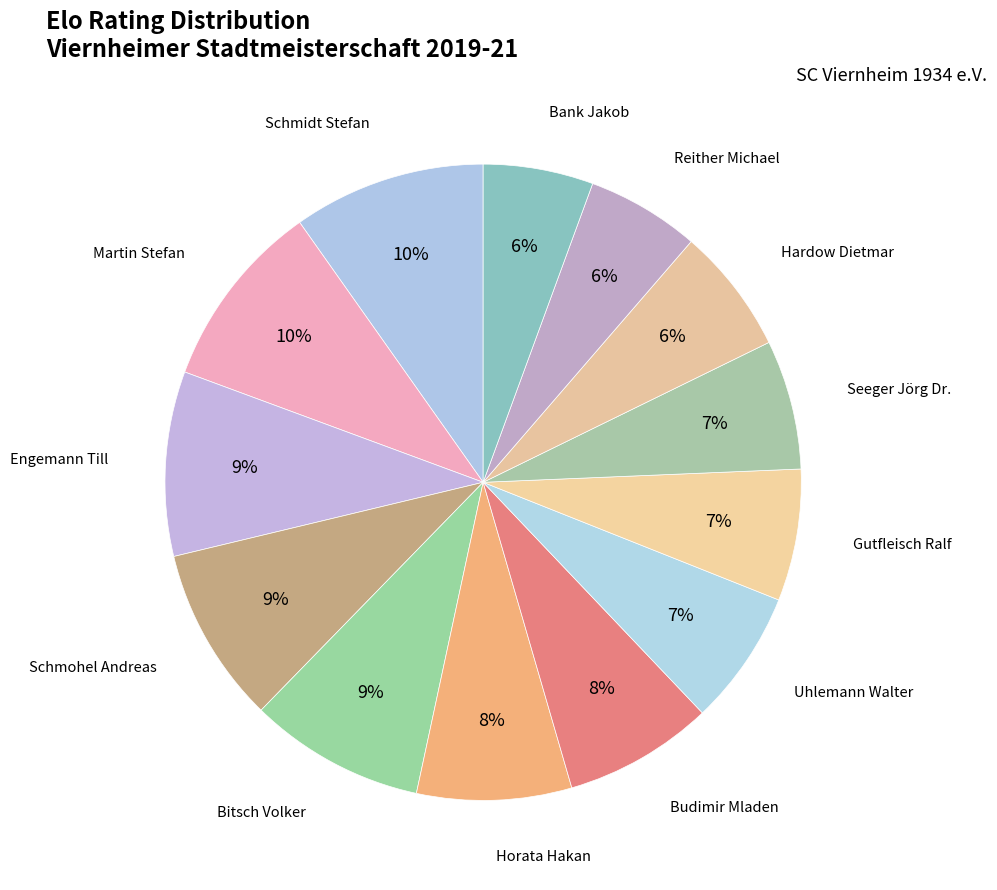

Does Schmidt Stefan represent more than half of the total?

No